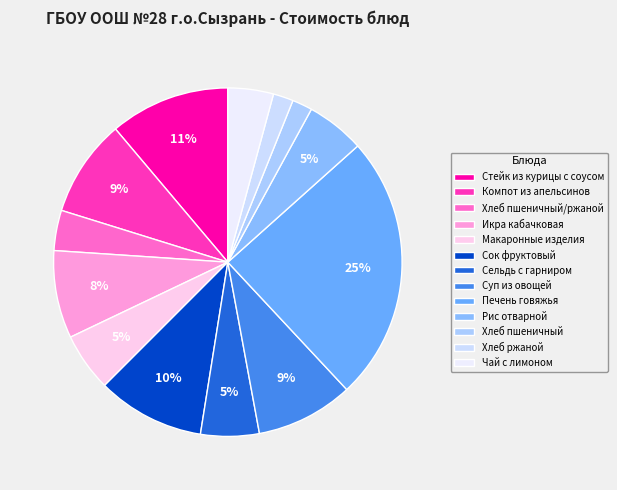

Between Чай с лимоном and Суп из овощей, which is larger?

Суп из овощей